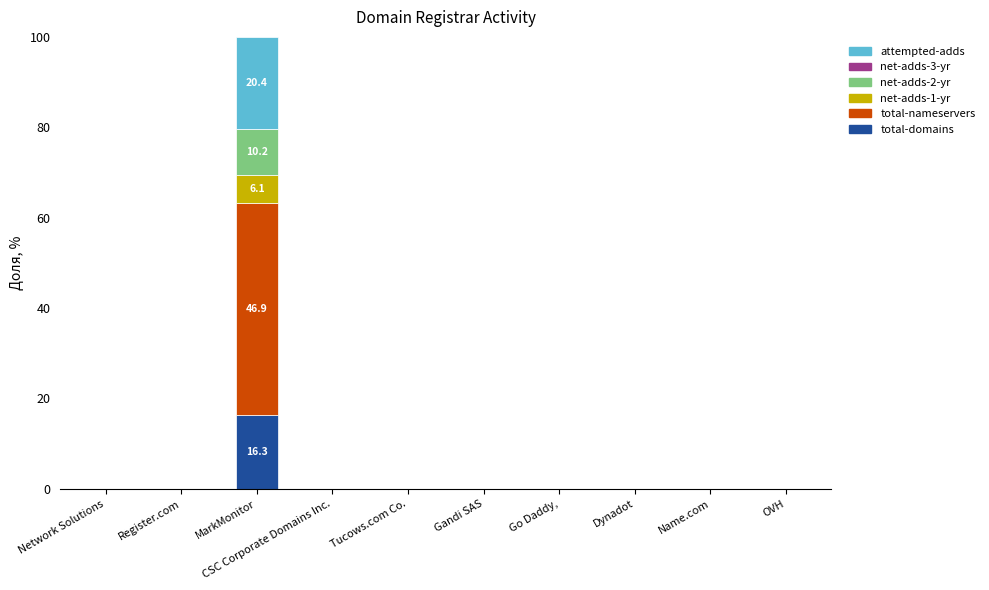

What is the maximum value for total-domains?

16.3